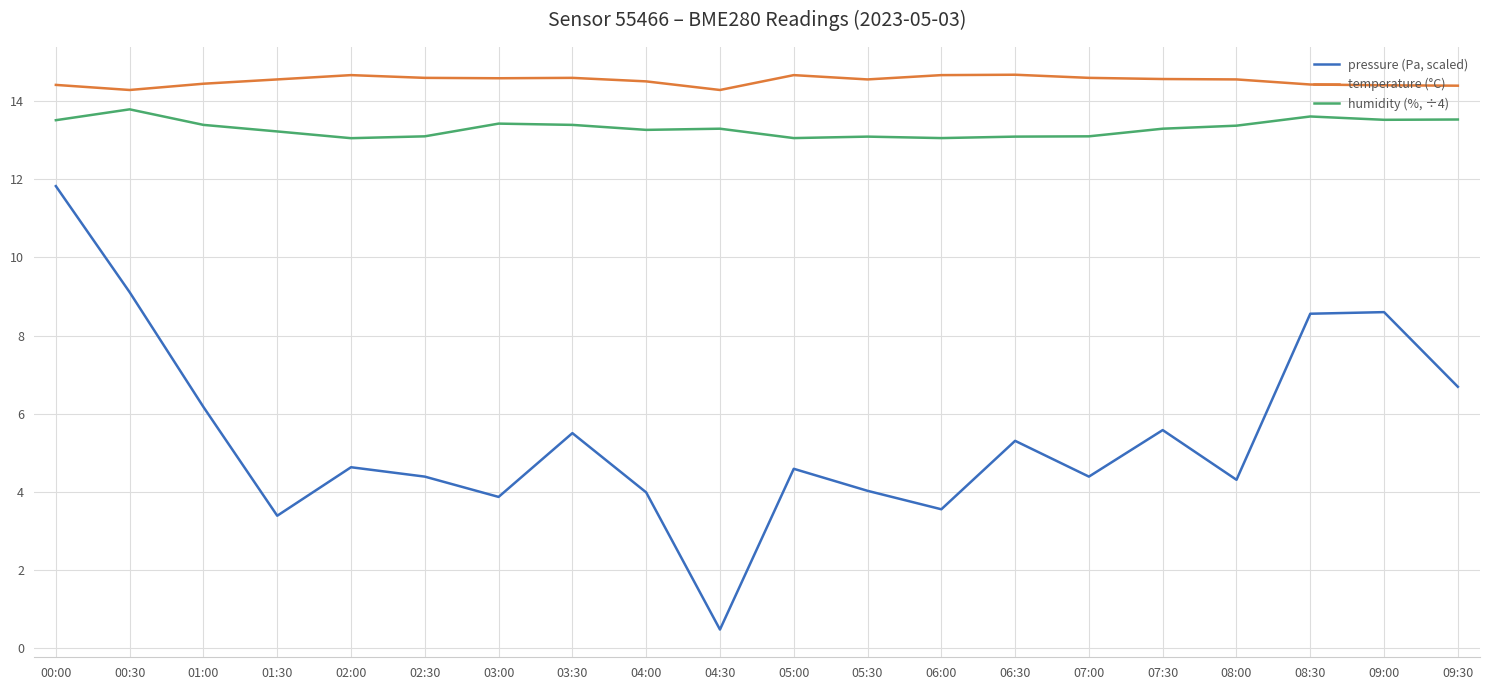

List the series in order of their peak value, highest first.

temperature (°C), humidity (%, ÷4), pressure (Pa, scaled)